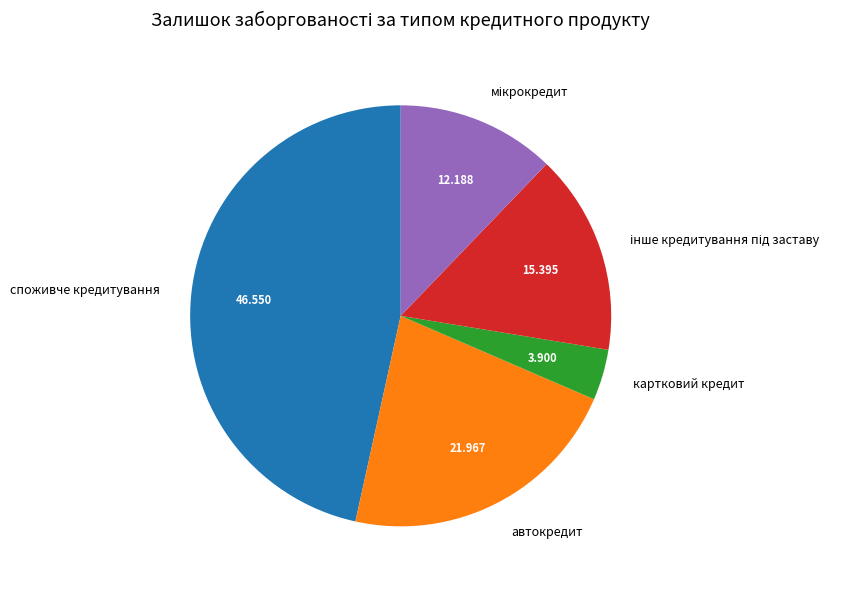

Combined, do автокредит and картковий кредит account for over 50%?

No